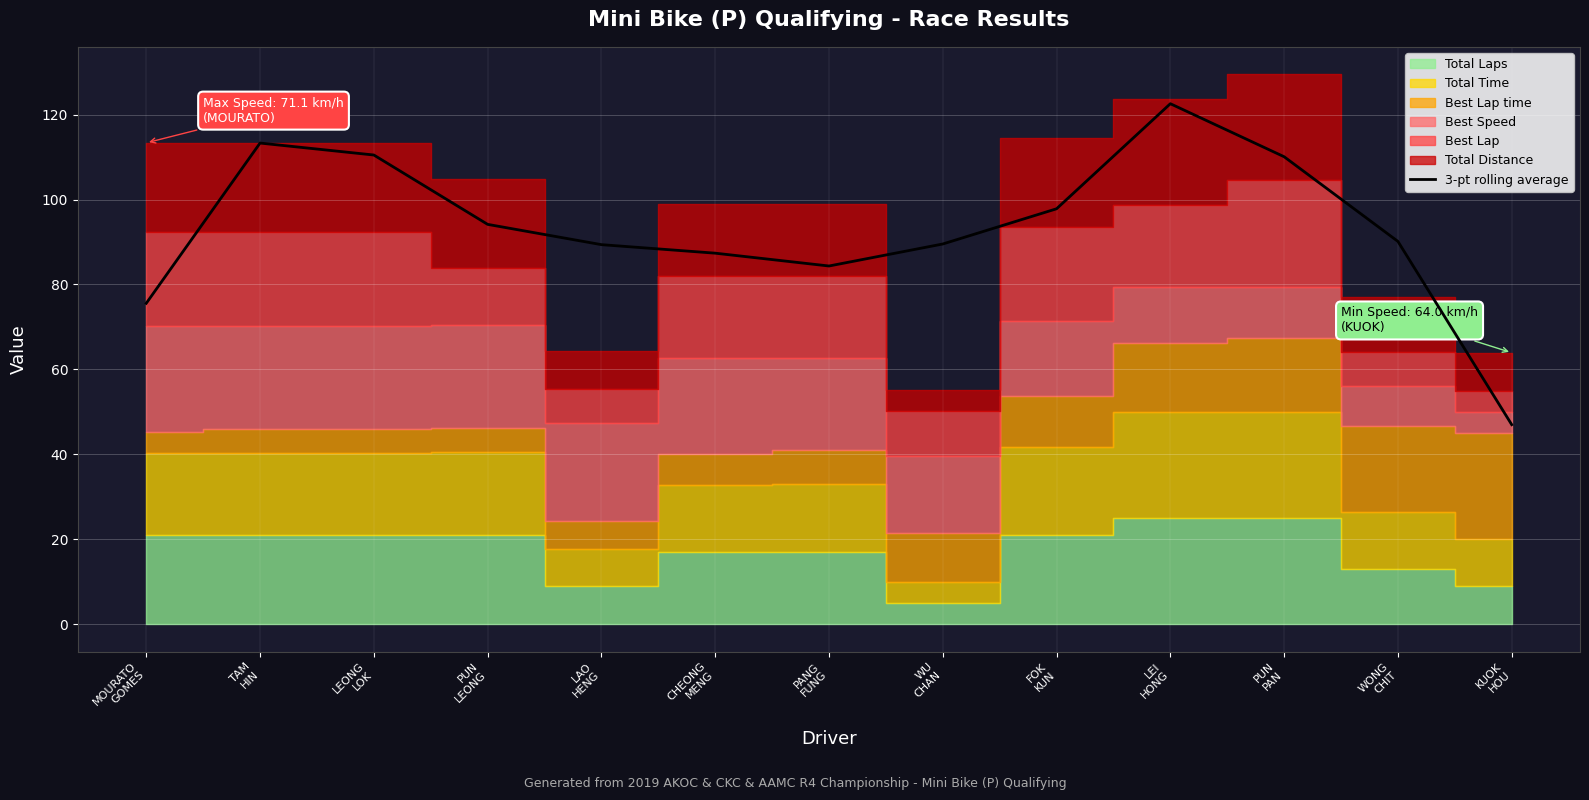

The chart shows a value of 97.8 at FOK
KUN. True or false?

True